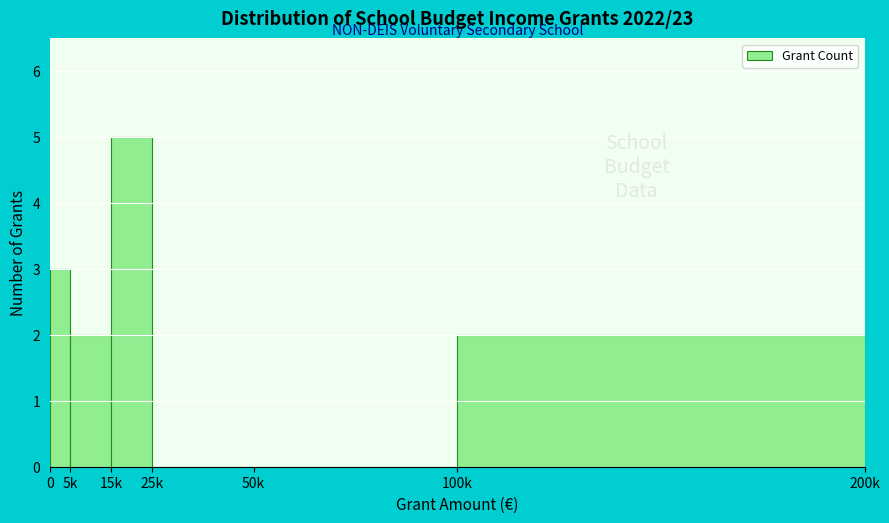

Reading right to left, extract all data points from this chart.

100k=2	50k=0	25k=0	15k=5	5k=2	0=3